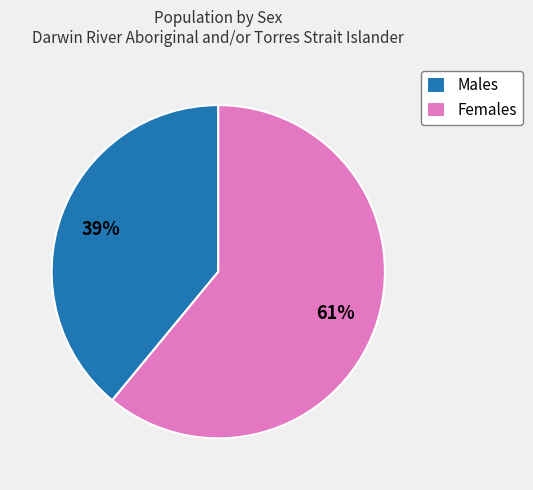

The Females slice represents 54% of the pie. True or false?

False